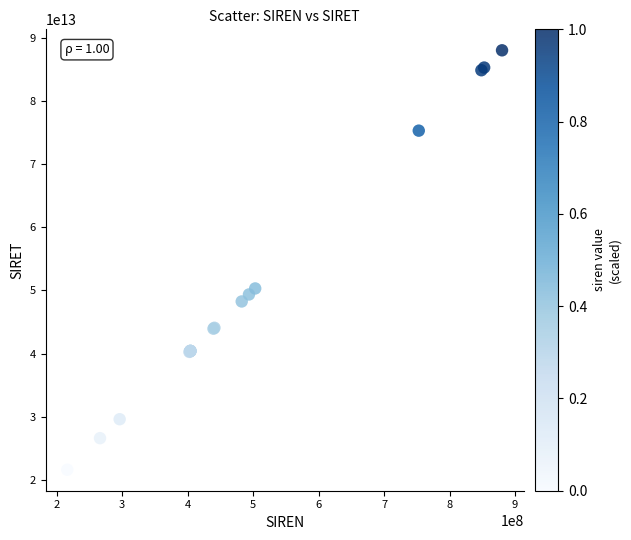

What Y value in the scatter plot is closest to 54815663100022?

50317670300018